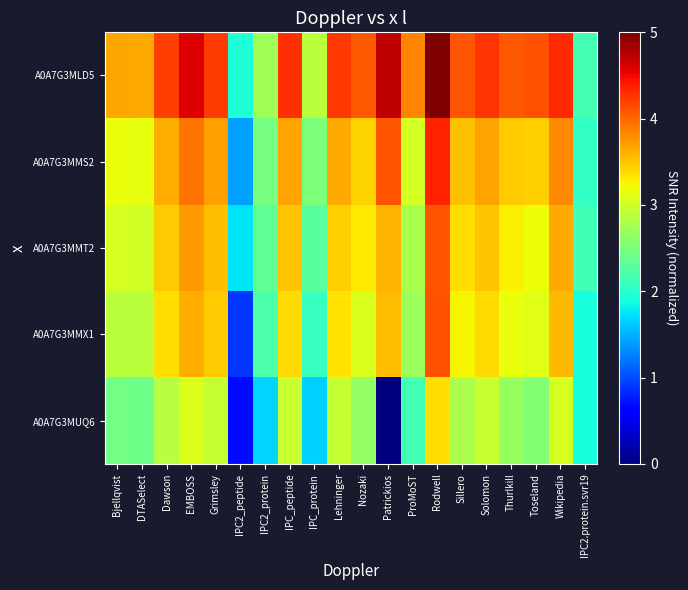

At which category is the sum across all series the highest?

Rodwell